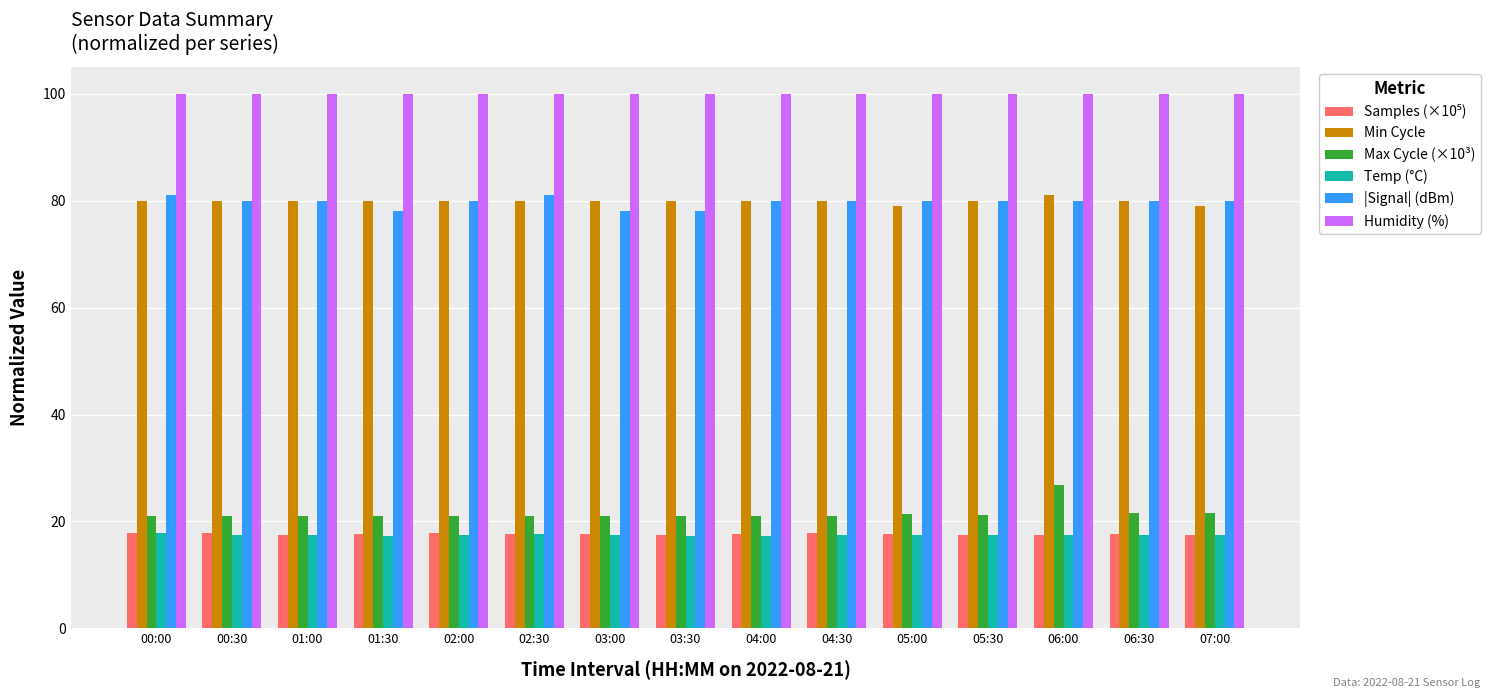

The value of |Signal| (dBm) at 06:30 is 143.8. True or false?

False